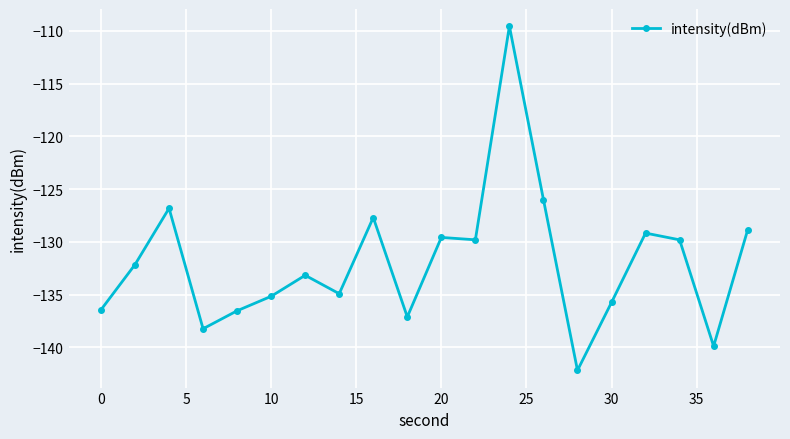

What is the greatest value displayed?

-109.6